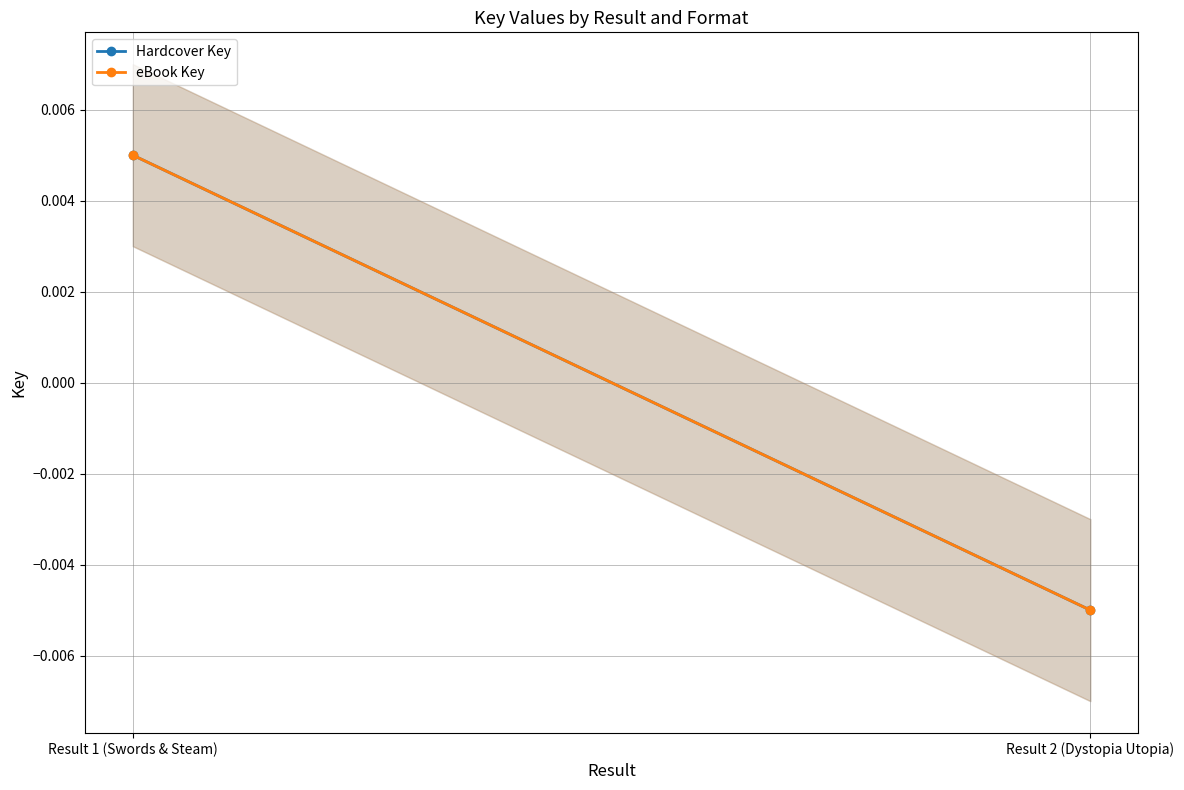

How many lines are shown in the chart?

2